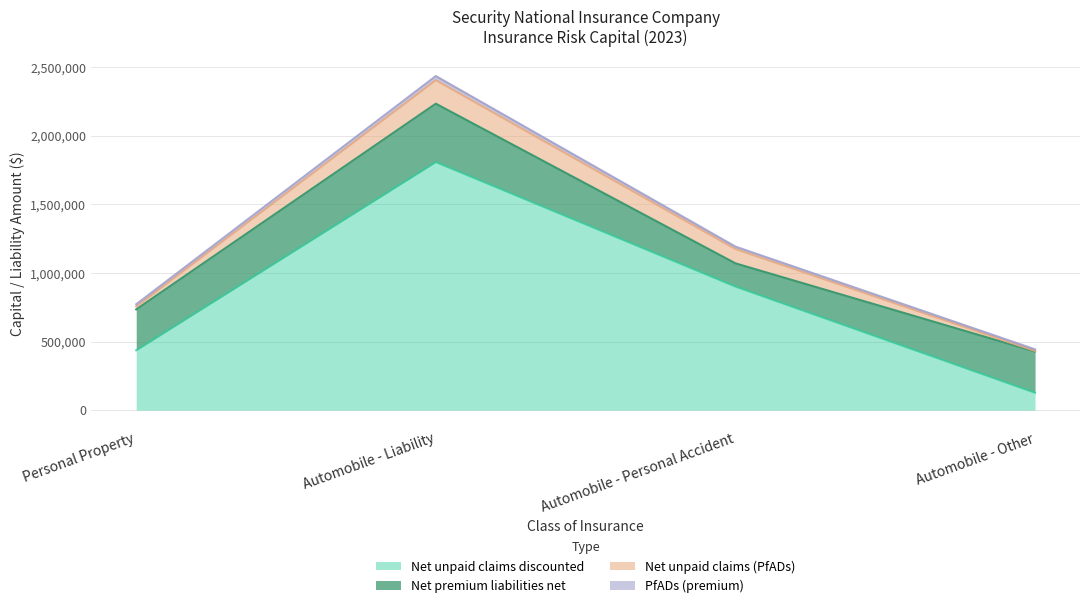

Which has a higher value, Personal Property or Automobile - Liability?

Automobile - Liability